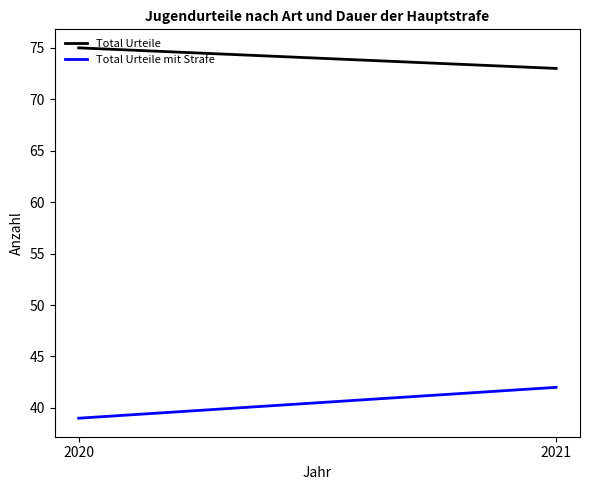

List the series in order of their peak value, highest first.

Total Urteile, Total Urteile mit Strafe